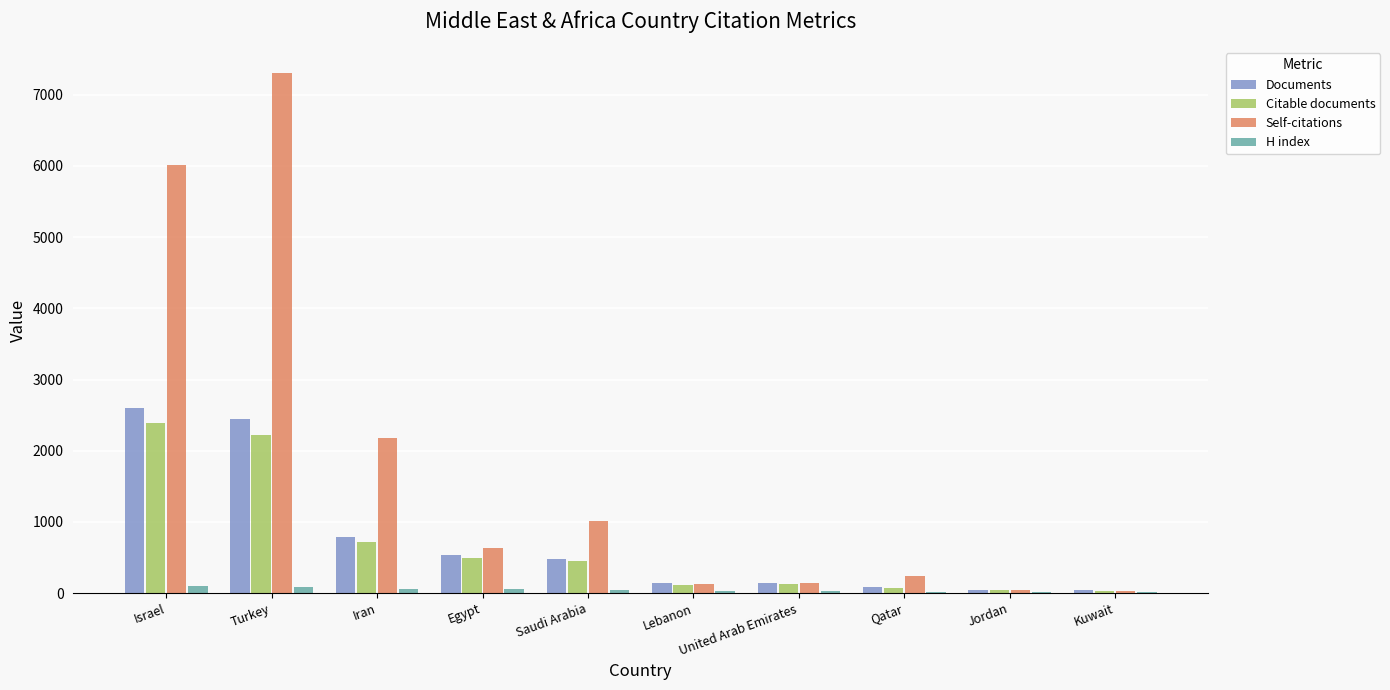

What is the greatest value displayed?

7305